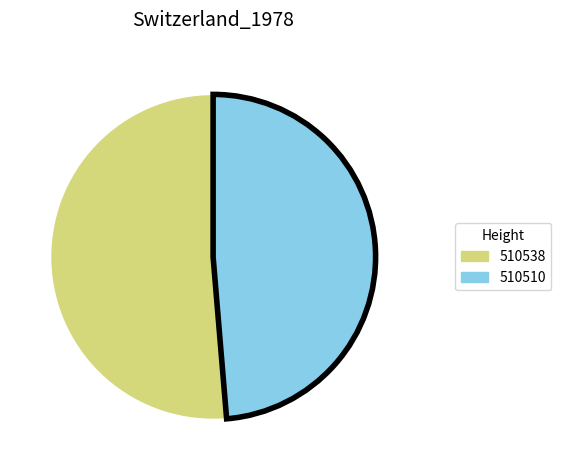

Count the number of slices in the pie.

2